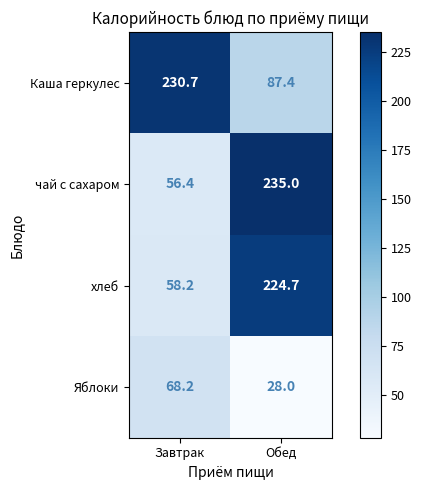

Which series has the widest spread of values?

чай с сахаром